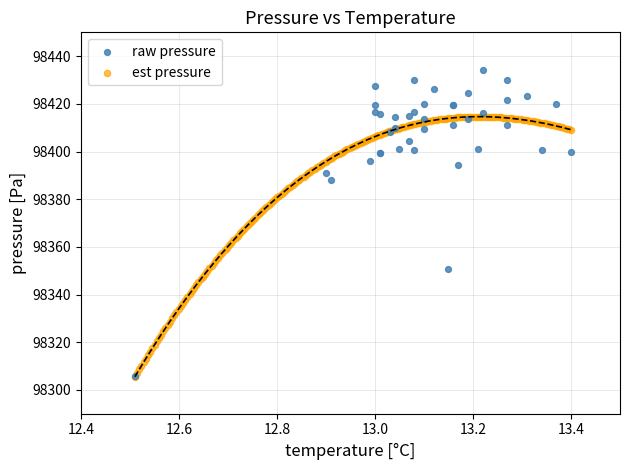

Which series has the largest Y range (max minus min)?

raw pressure